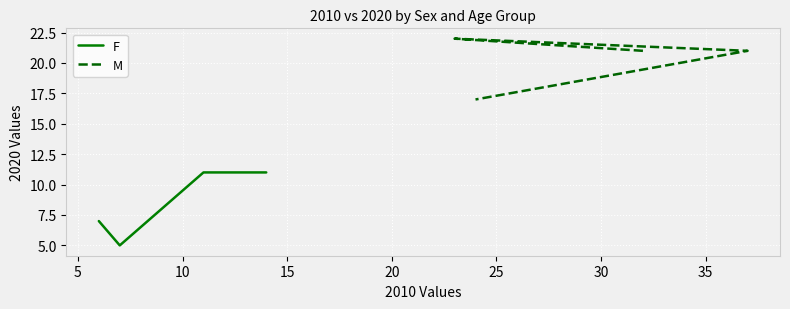

How many M values are between 21 and 22?

3